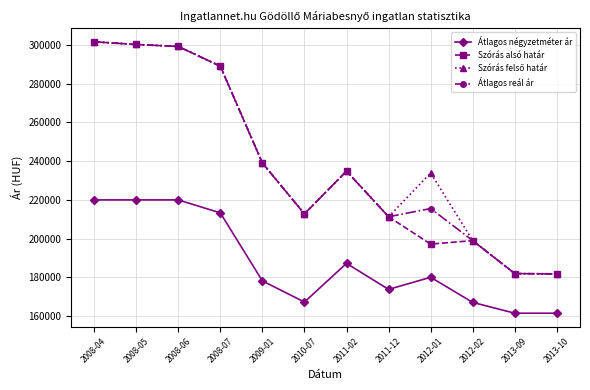

What is the difference between the highest and lowest values at 2011-02?

47608